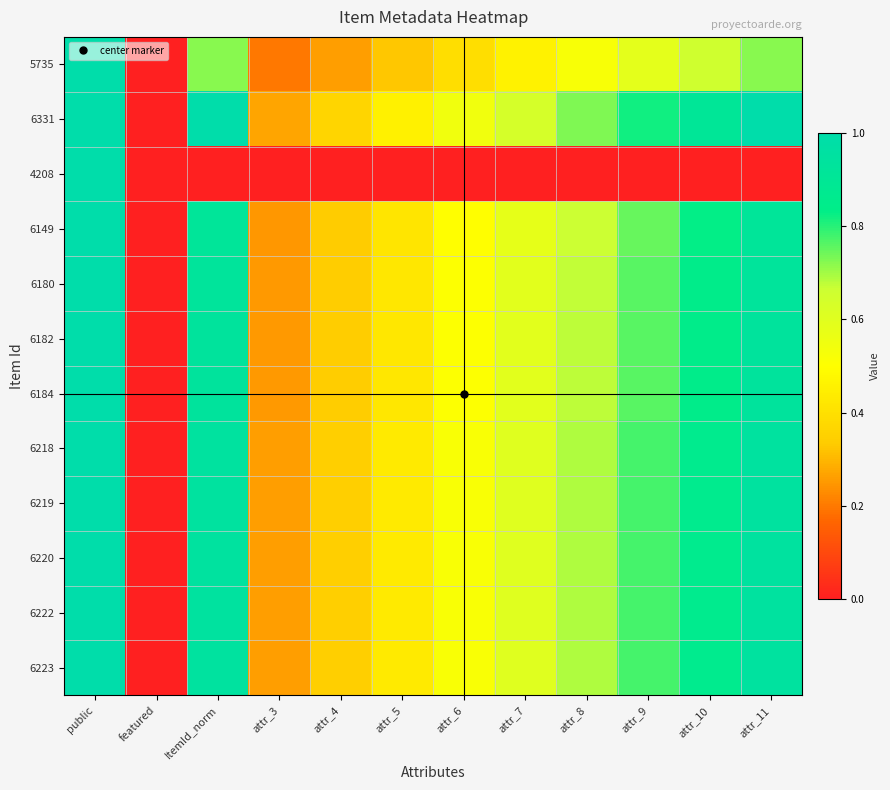

Which series has the largest total across all categories?

6331